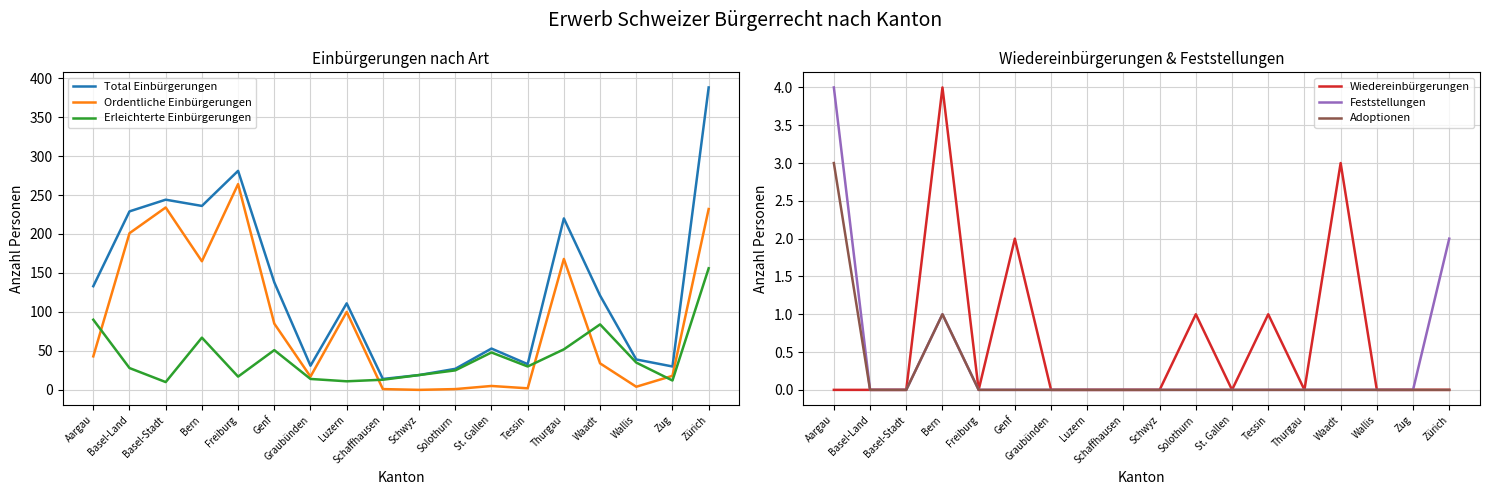

How many lines are shown in the chart?

6